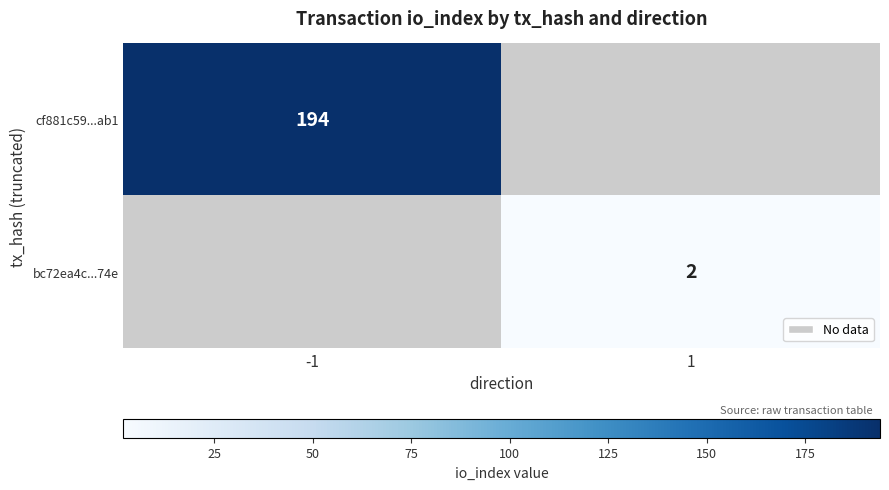

Which category has the highest value across all series?

-1